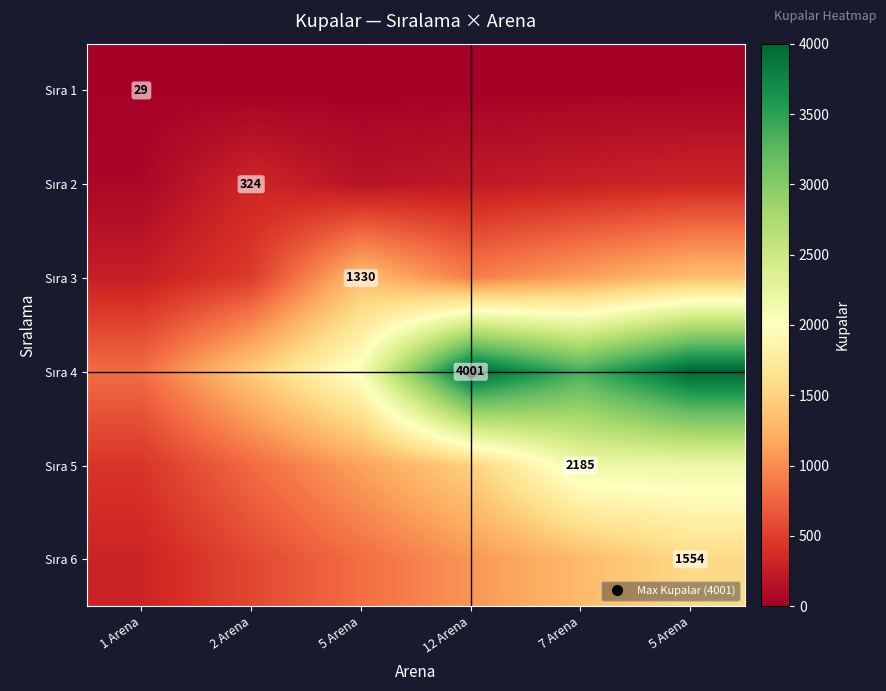

What is the average value of the Sıra 5 series?

1369.3